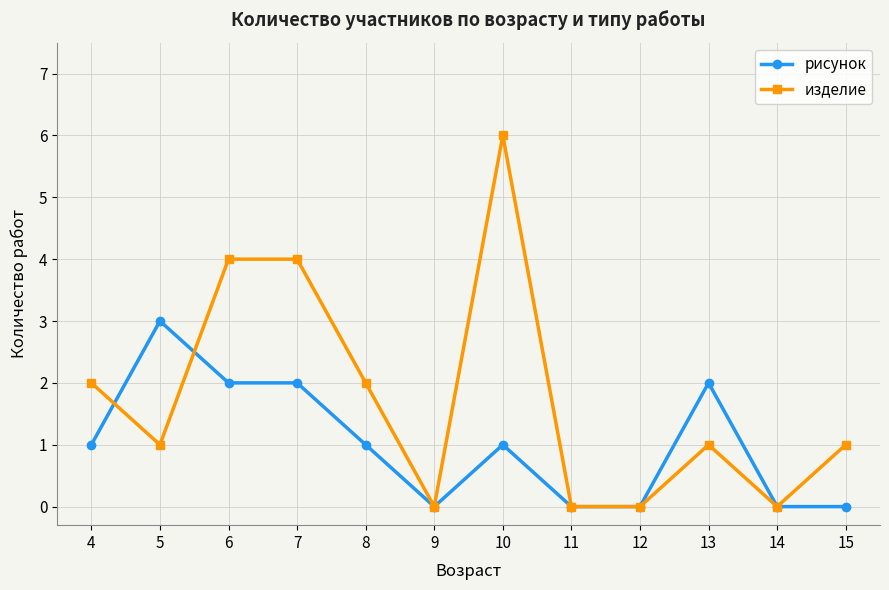

What is the greatest value displayed?

6